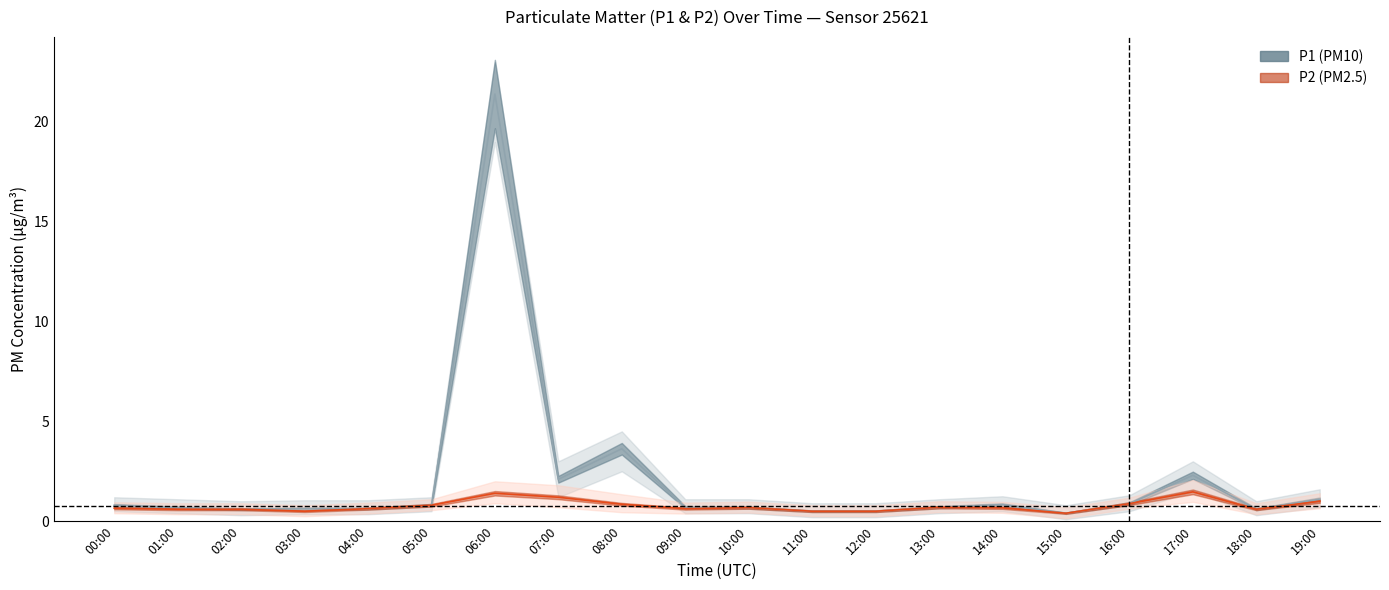

What is the difference between the highest and lowest values at 13:00?

0.7